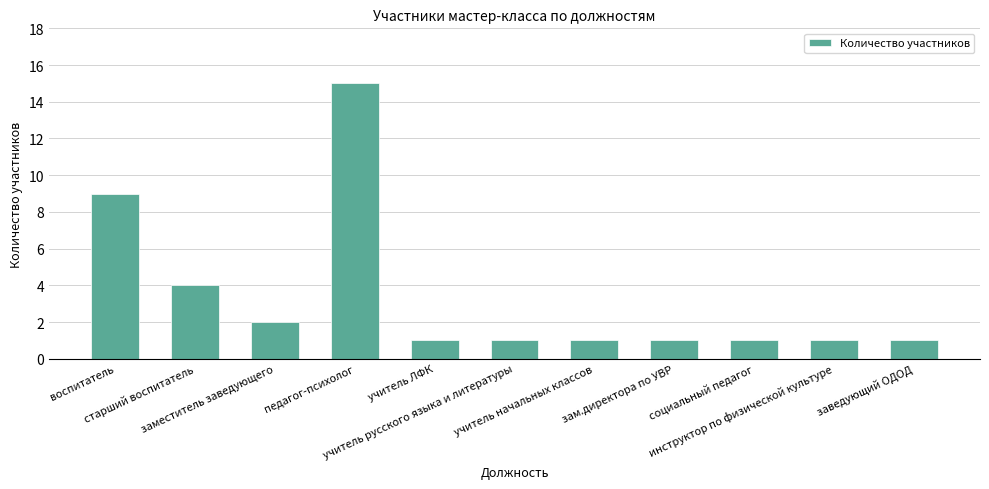

How many data points does each series have?

11